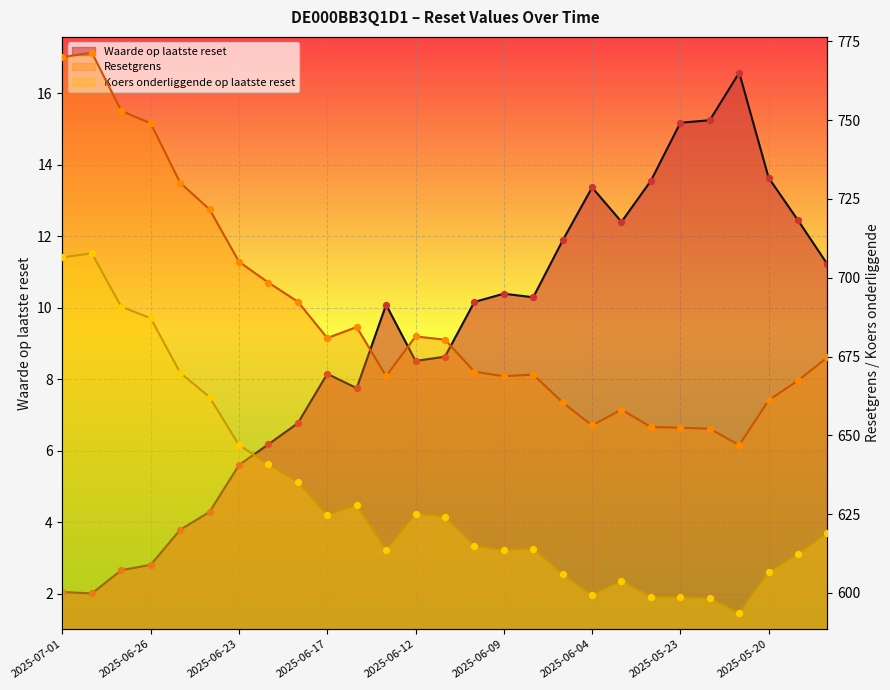

Which series contains the lowest Y value?

Waarde op laatste reset